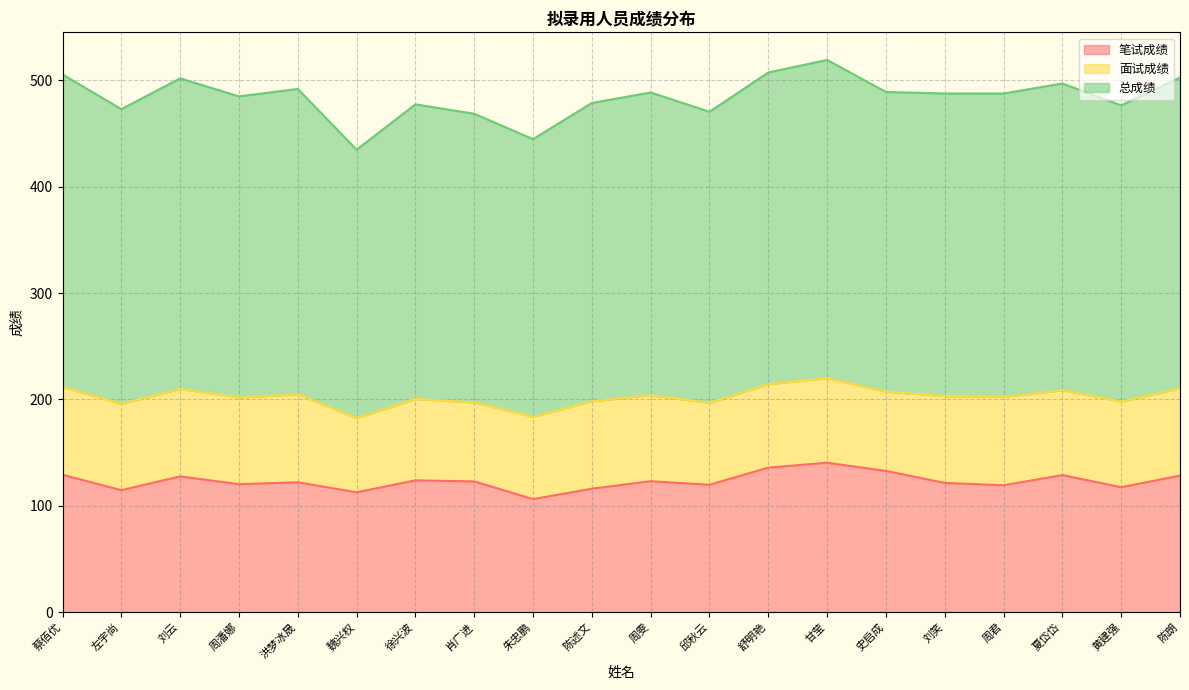

Where does the 笔试成绩 series first go above 122?

蔡佰优